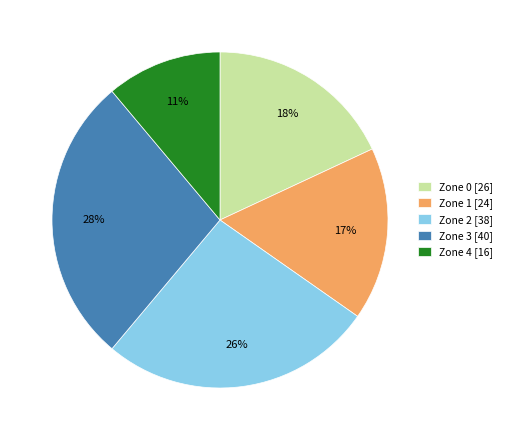

To the nearest percent, what is the difference between the largest and smallest slice percentages?

17%